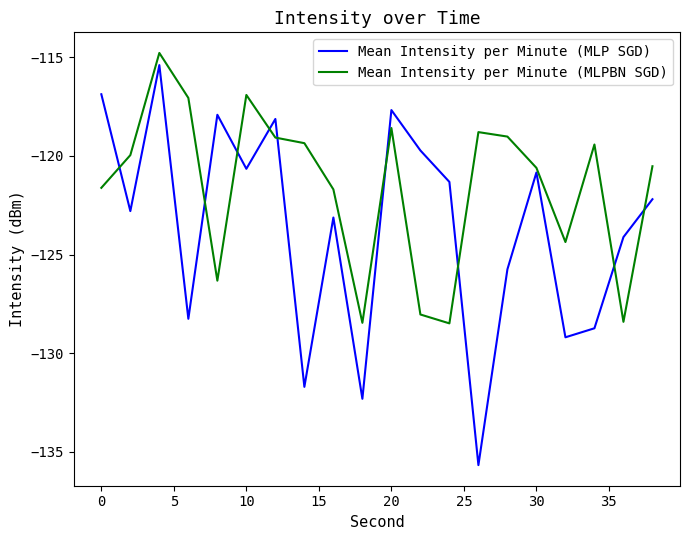

Is this an area chart (filled region under the line)?

No